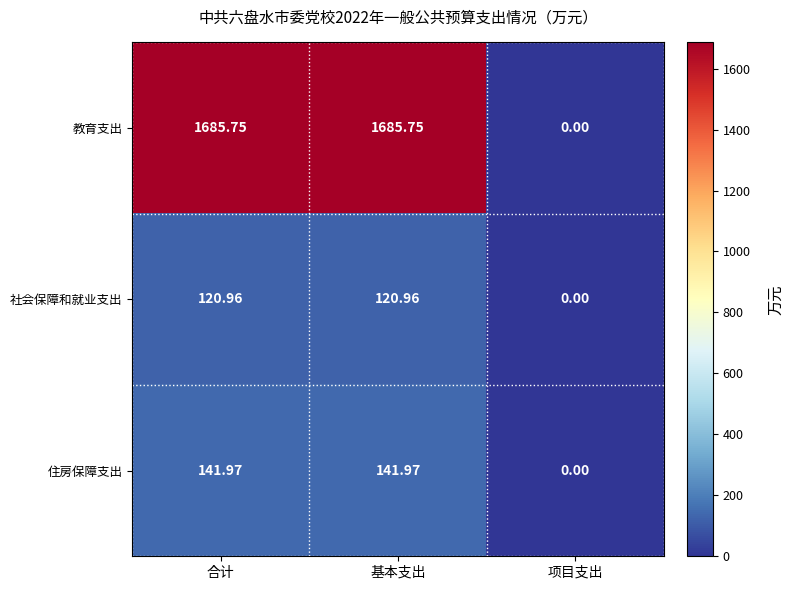

At which category does the chart reach its minimum across all series?

项目支出